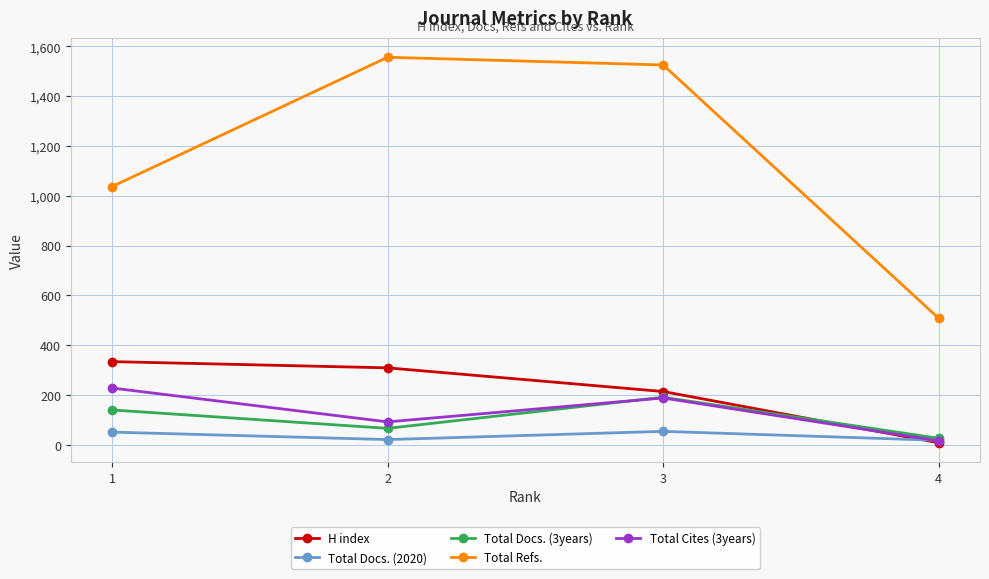

What are all the series names shown in the legend?

H index, Total Docs. (2020), Total Docs. (3years), Total Refs., Total Cites (3years)